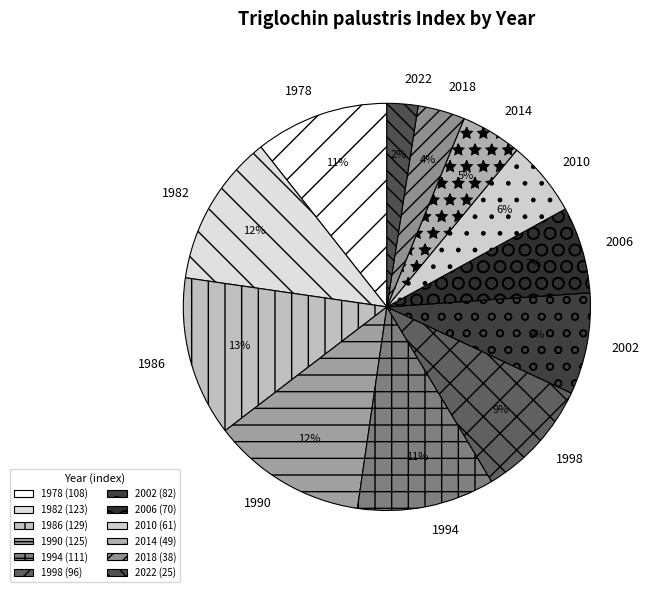

Approximately how many times larger is the value at 2006 compared to 1994?

0.6